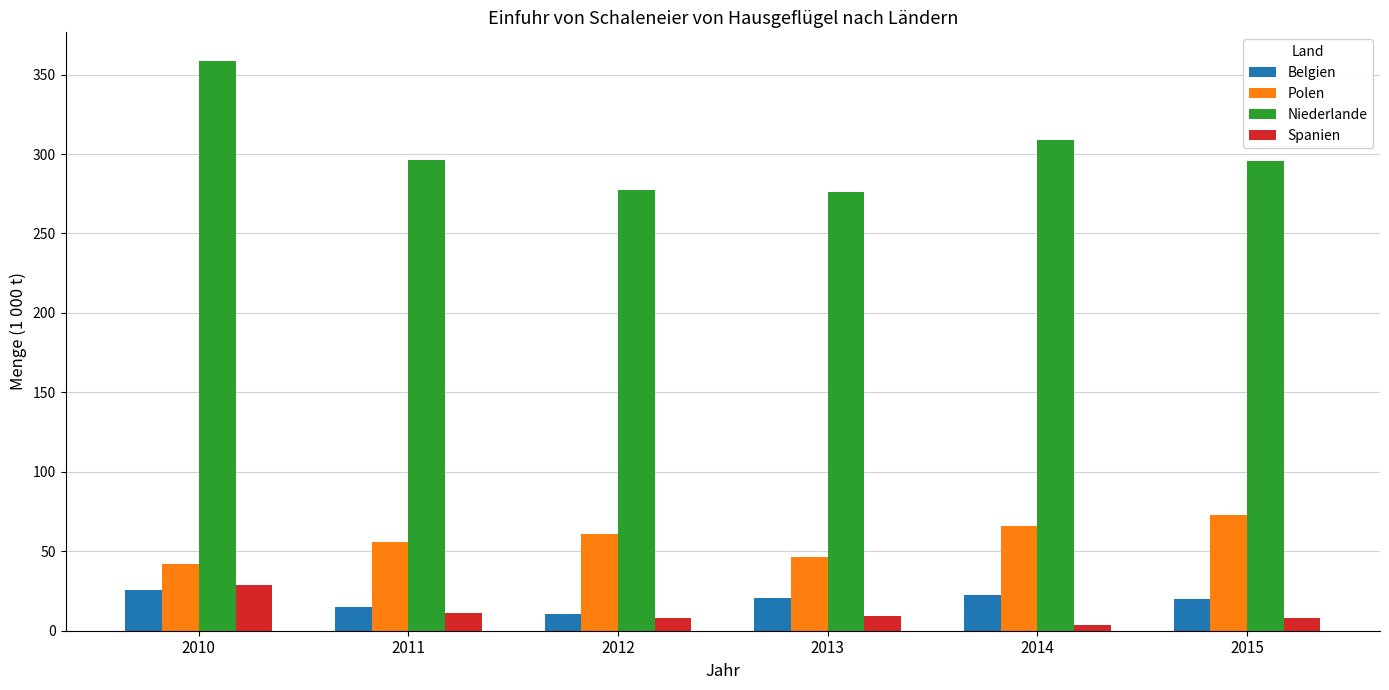

What is the sum of all Niederlande values?

1813.4